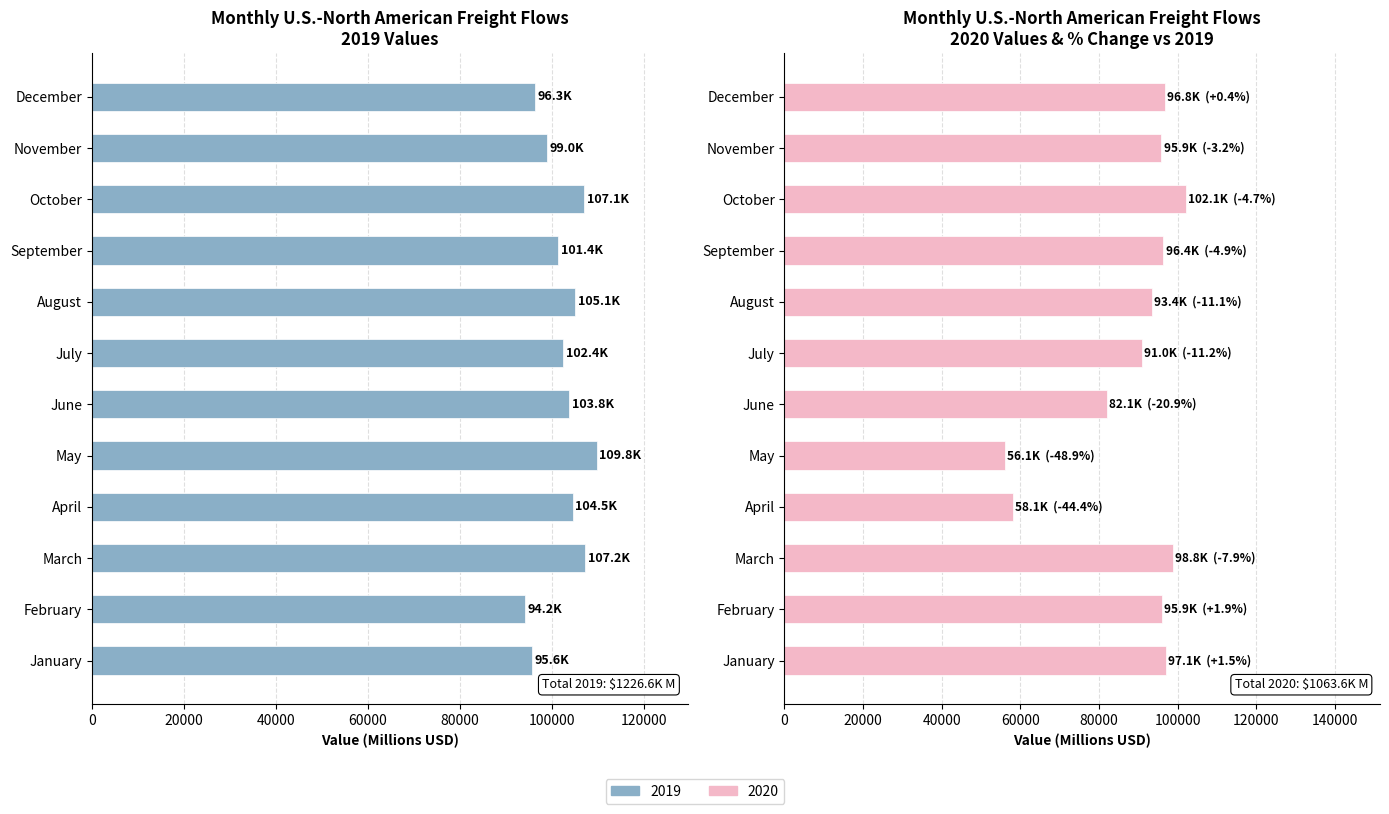

What are all the series names shown in the legend?

2019, 2020